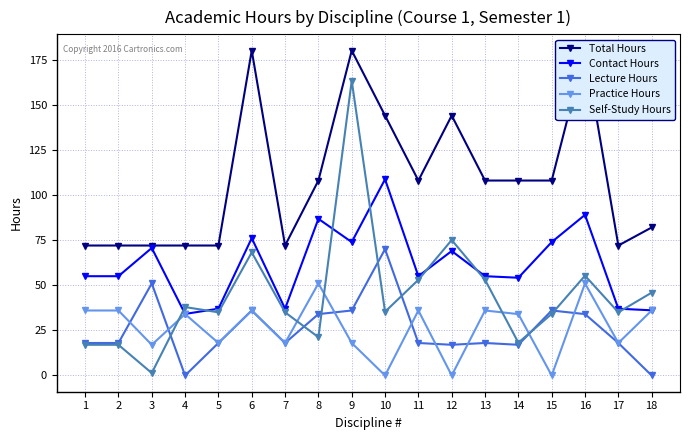

Reading left to right, list all the values displayed in this chart.

Total Hours: 72.0	72.0	72.0	72.0	72.0	180.0	72.0	108.0	180.0	144.0	108.0	144.0	108.0	108.0	108.0	180.0	72.0	82.0
Contact Hours: 55.0	55.0	70.7	34.1	37.0	76.1	37.0	86.8	73.9	108.7	55.0	69.0	55.0	54.1	73.9	89.0	37.0	36.1
Lecture Hours: 18.0	18.0	51.0	0.0	18.0	36.0	18.0	34.0	36.0	70.0	18.0	17.0	18.0	17.0	36.0	34.0	18.0	0.0
Practice Hours: 36.0	36.0	17.0	34.0	18.0	36.0	18.0	51.0	18.0	0.0	36.0	0.0	36.0	34.0	0.0	51.0	18.0	36.0
Self-Study Hours: 17.0	17.0	1.4	37.9	35.0	68.2	35.0	21.2	163.3	35.3	53.0	75.0	53.0	18.1	34.1	55.3	35.0	45.9